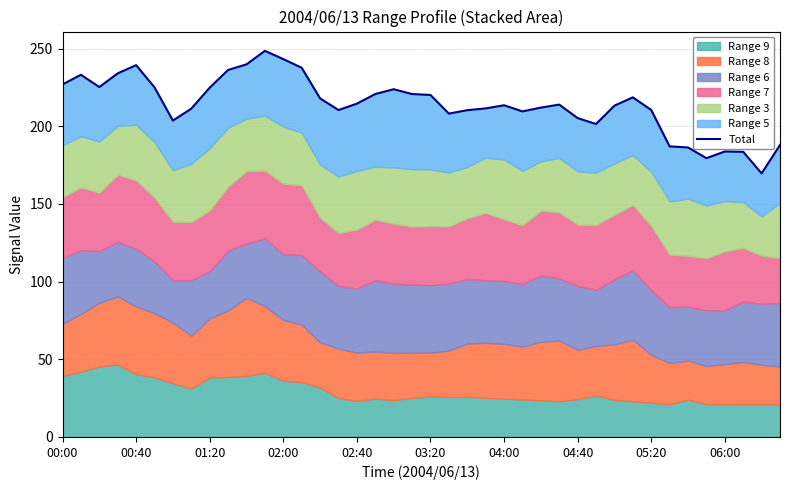

What position from the left is 22?

23